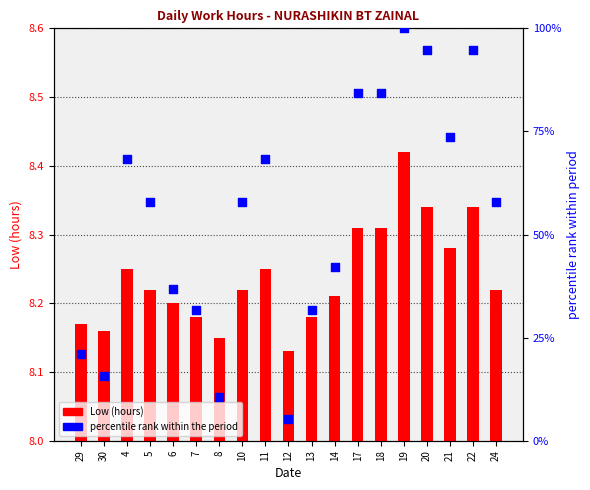

Which series has the widest spread of Y values?

percentile rank within sample